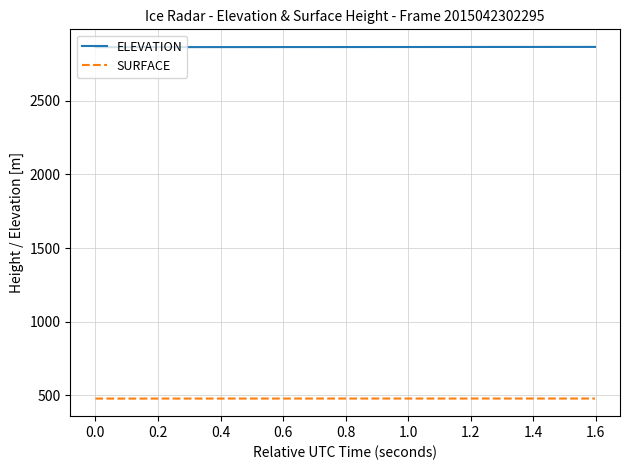

What is the maximum value shown in the chart?

2865.3